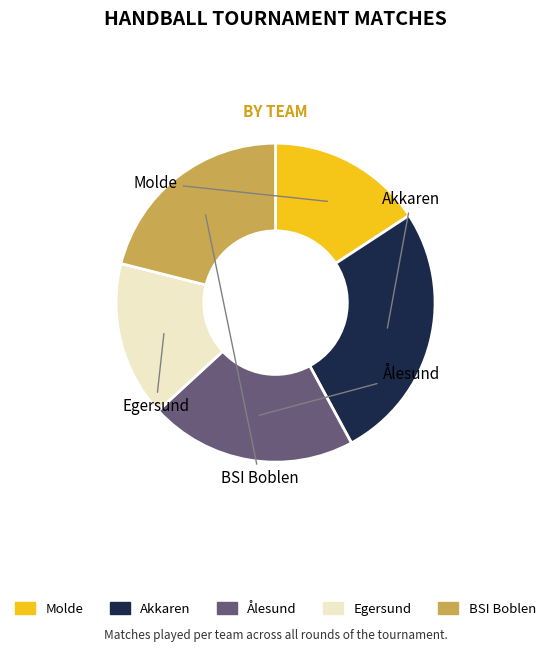

Combined, do Akkaren and Egersund account for over 50%?

No